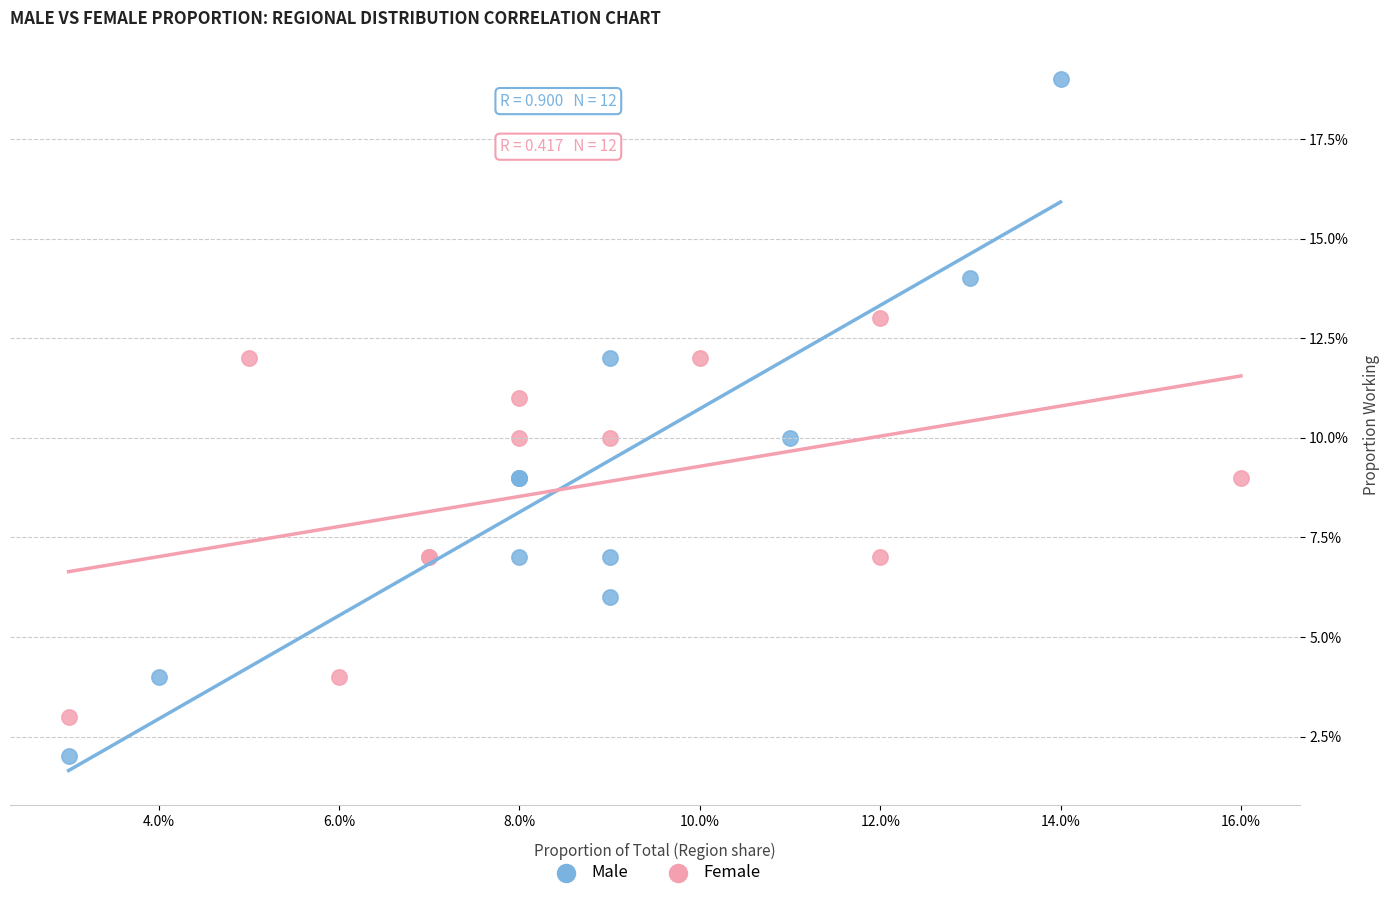

Which series contains the lowest Y value?

Male